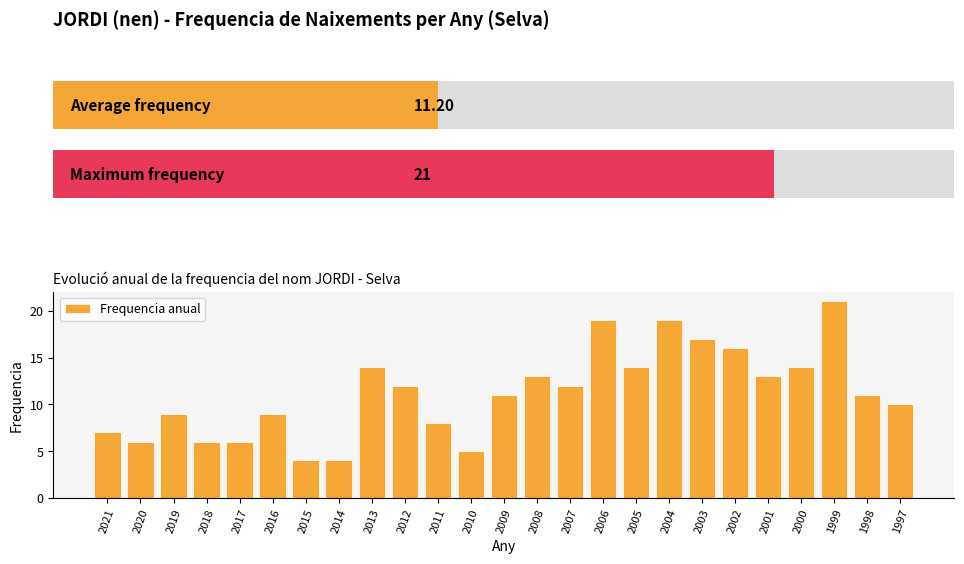

What is the value of the 24th bar from the left?

11